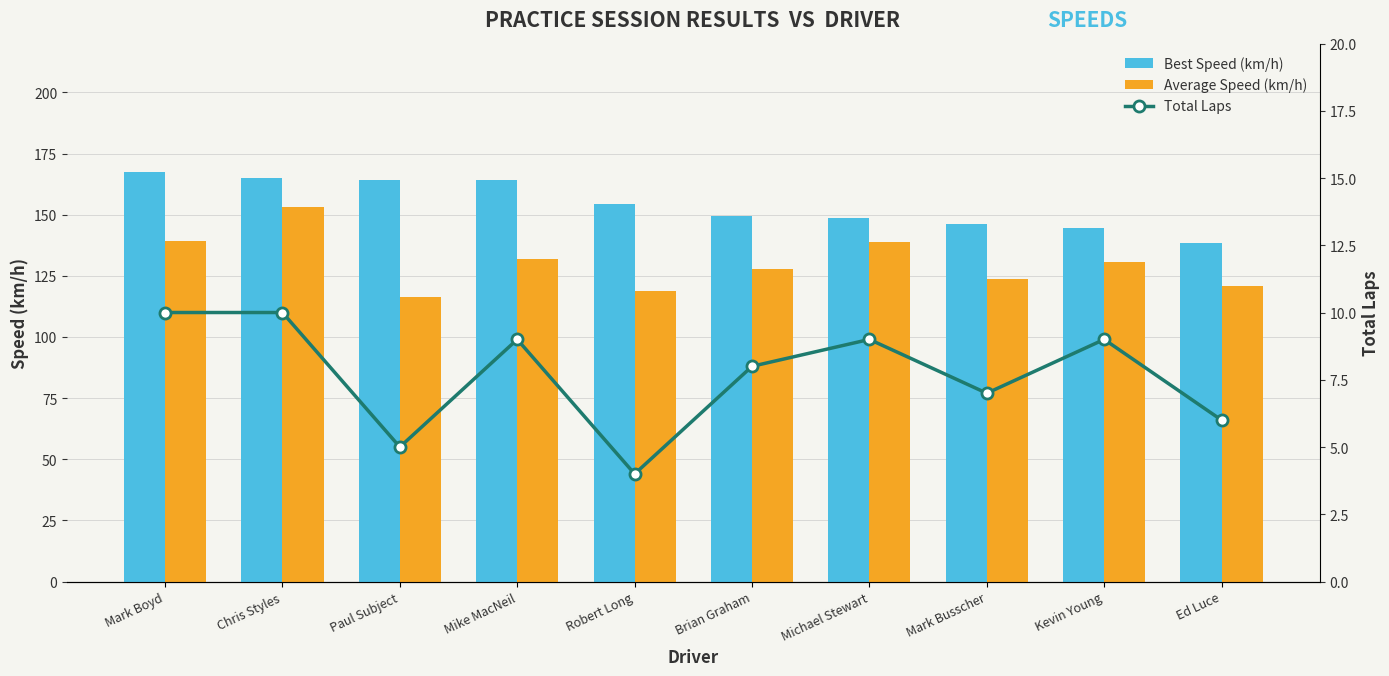

At which label does Average Speed (km/h) reach its peak?

Chris Styles